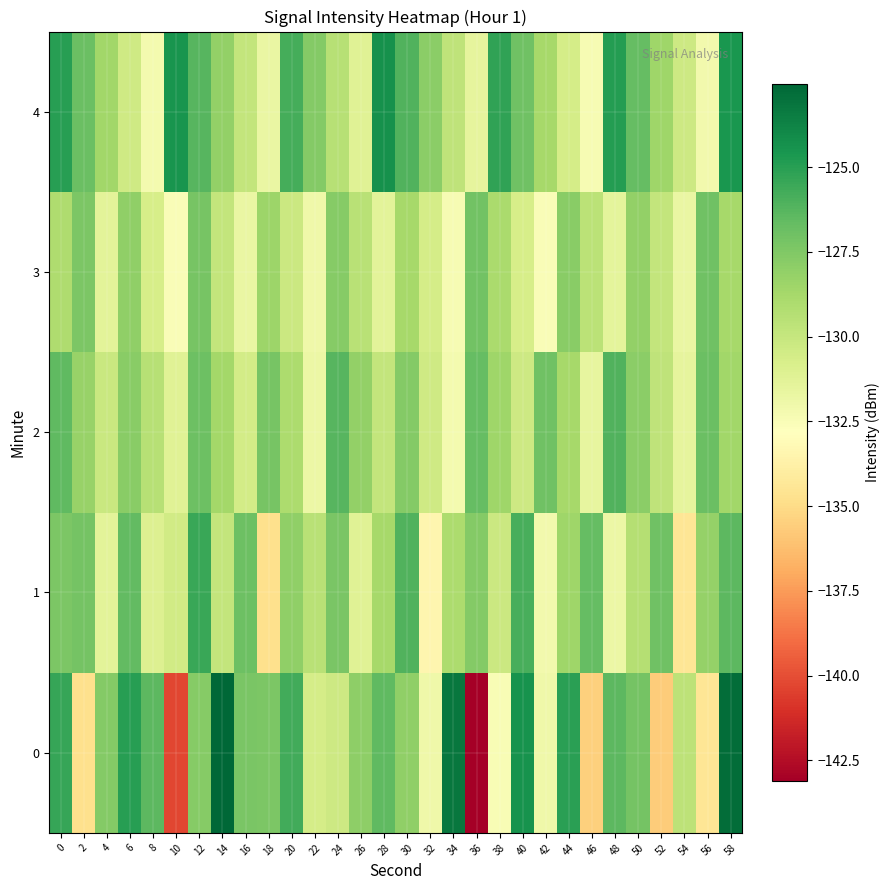

Between 14 and 52, which is larger?

14